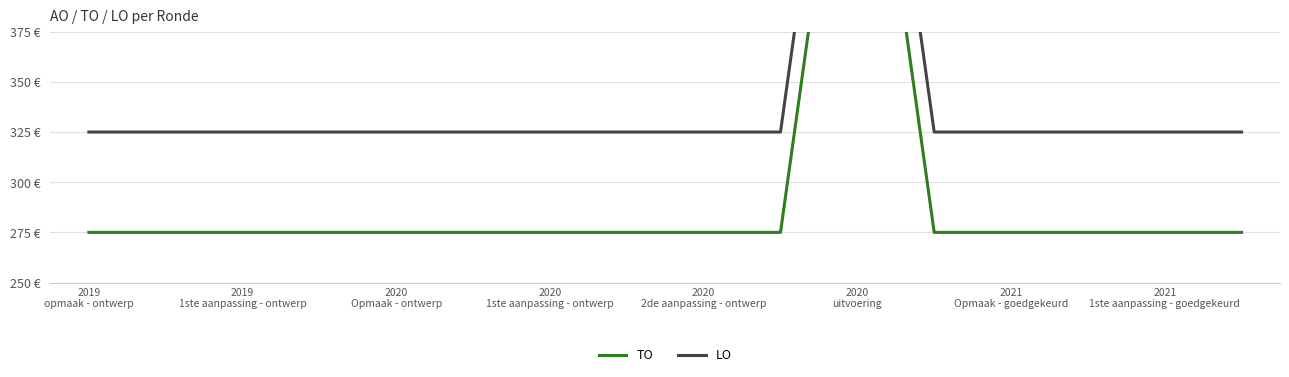

What is the difference between the maximum and minimum values in the TO series?

275